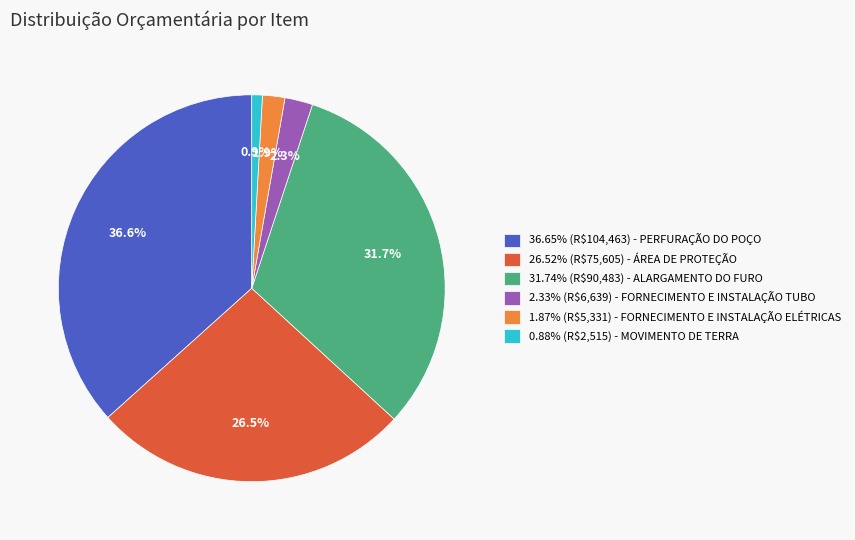

How many segments does this pie chart have?

6